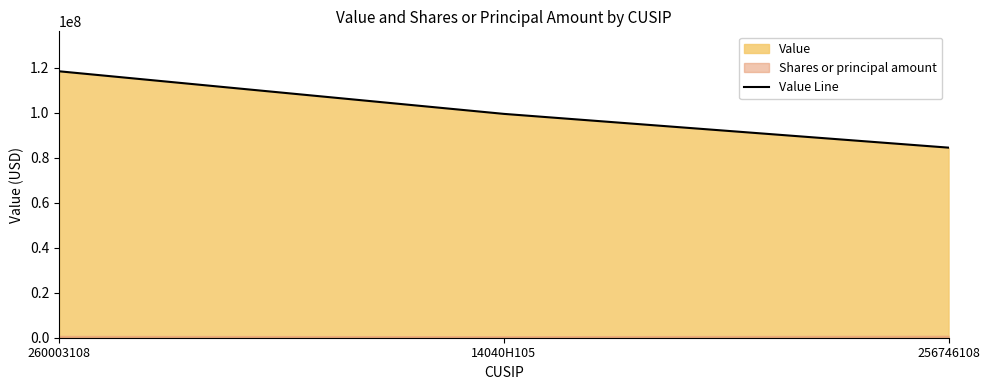

Which category has the lowest value across all series?

256746108